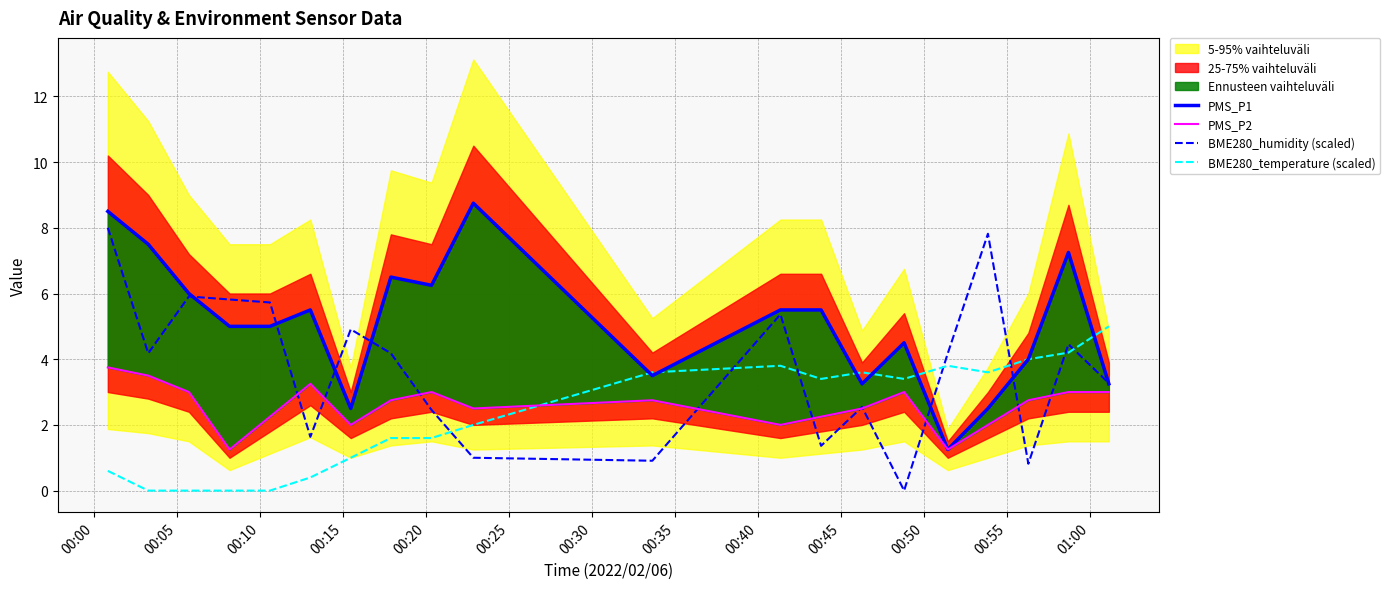

How many categories are shown in the chart?

20